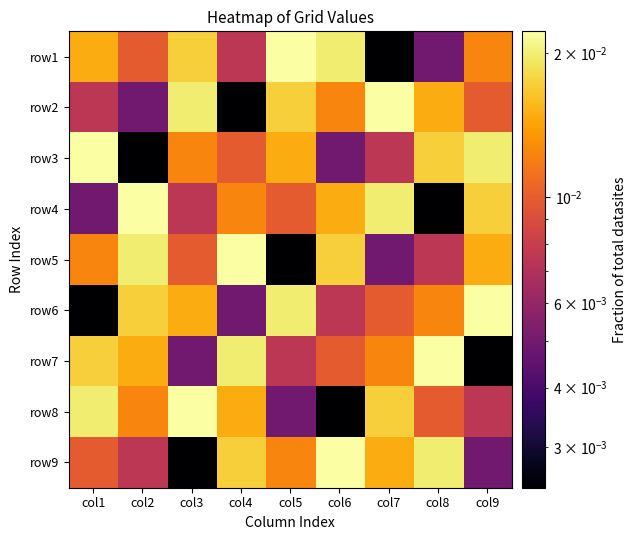

Between col2 and col8, which series saw the biggest shift?

row4